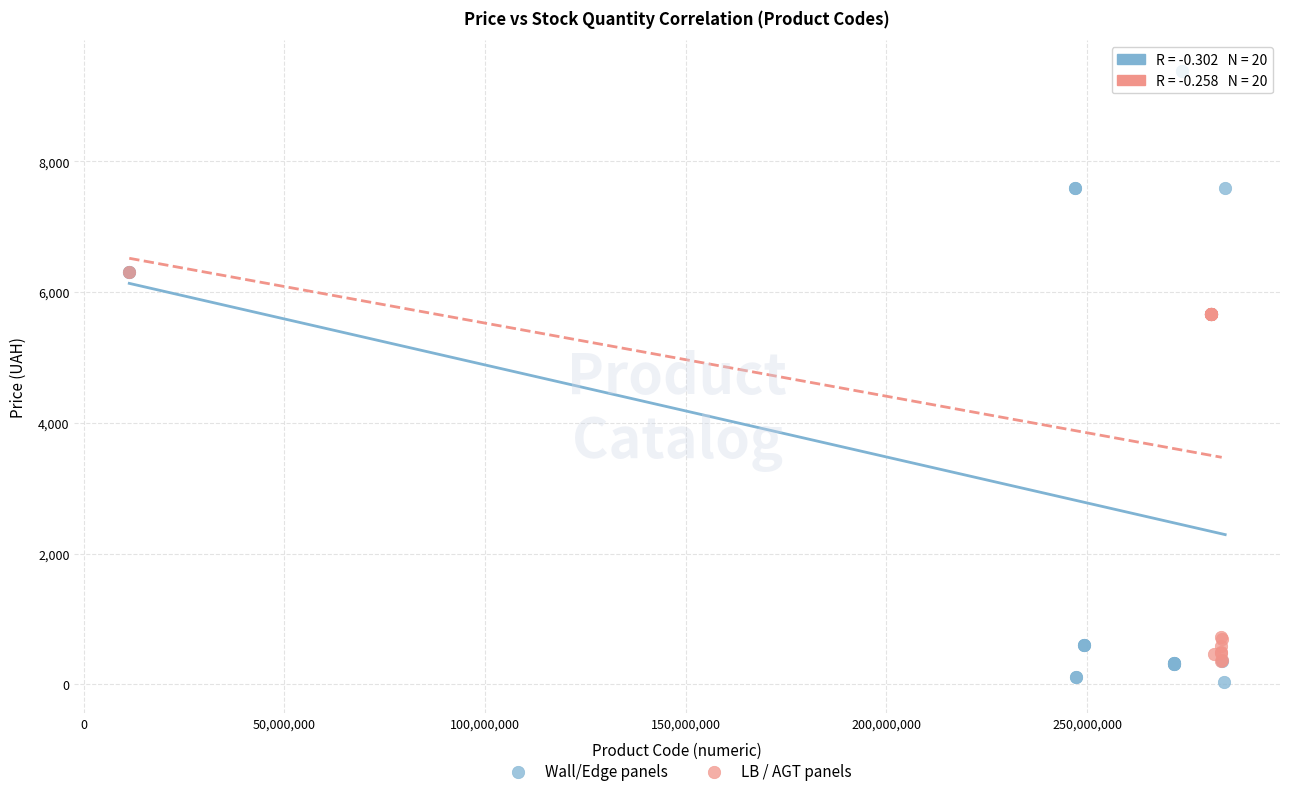

Which series reaches the minimum Y coordinate?

Wall/Edge panels